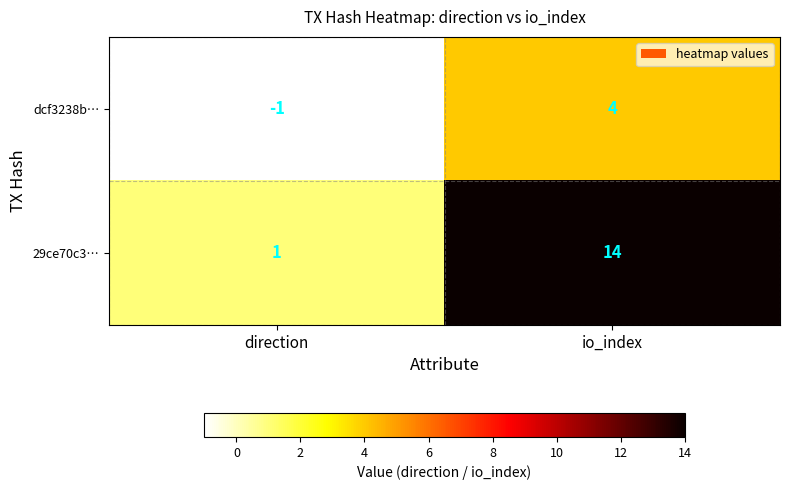

At which category is the sum across all series the highest?

io_index